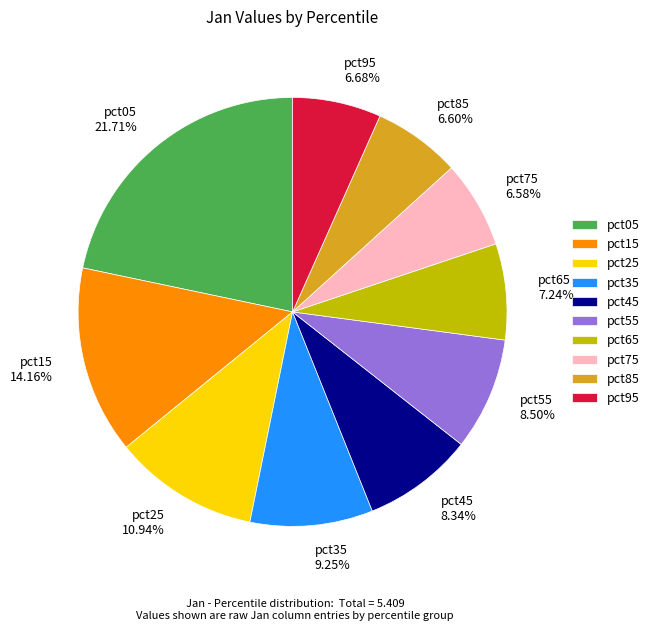

Is it true that pct95 is 7% of the pie?

True